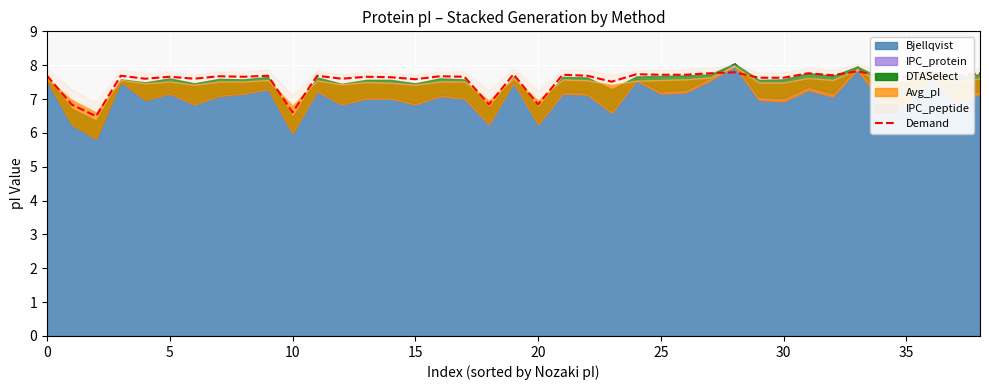

At which category does the chart reach its peak across all series?

33